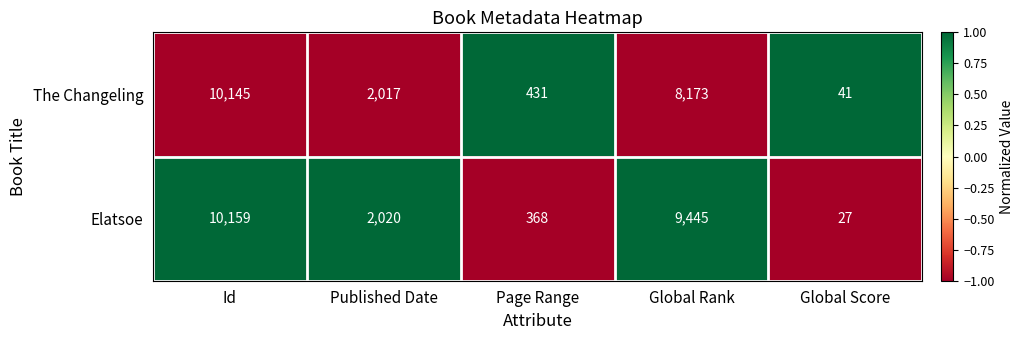

How many data points in Elatsoe are less than 2020?

2